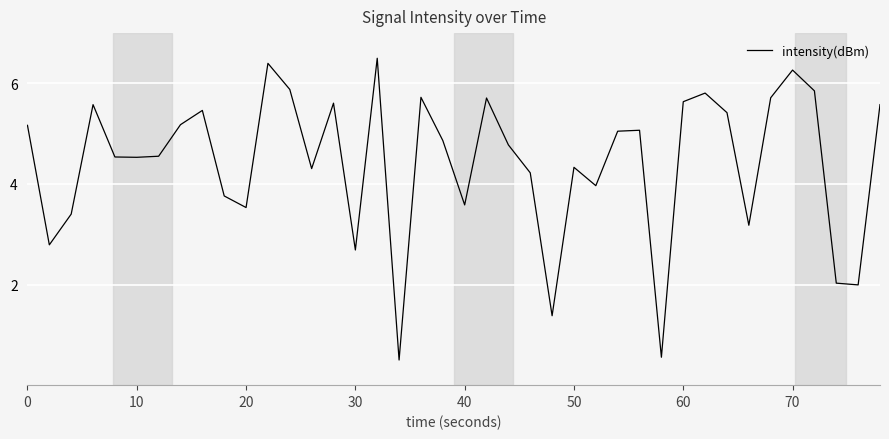

What is the minimum value shown in the chart?

0.5